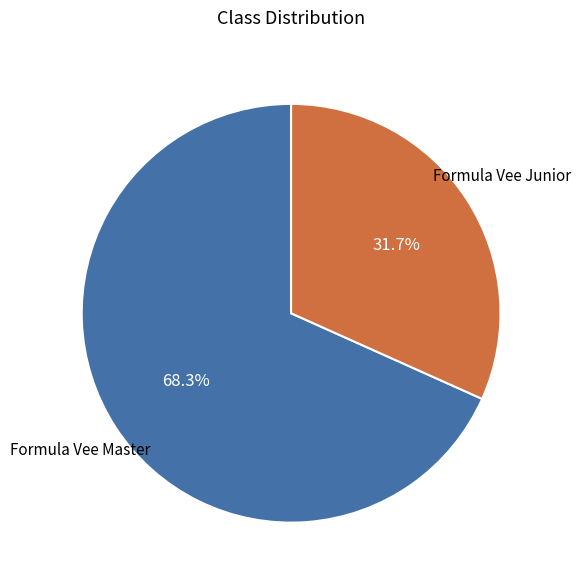

Does any single category account for the majority?

Yes